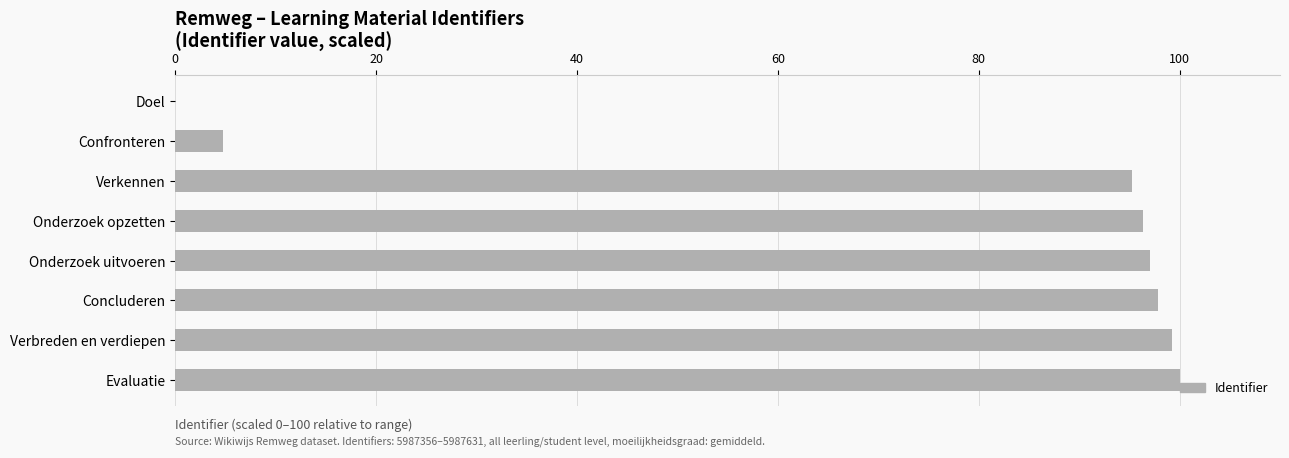

Read the value at Concluderen.

97.8